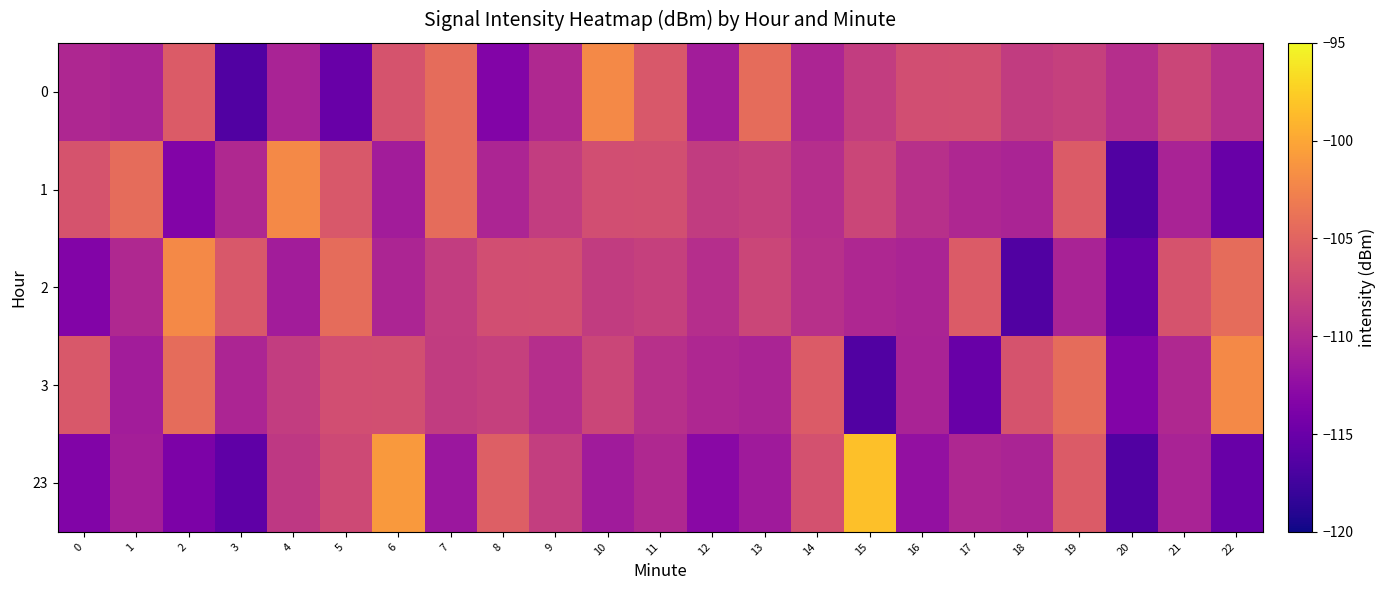

What is the total value across all series at 10?

-536.2